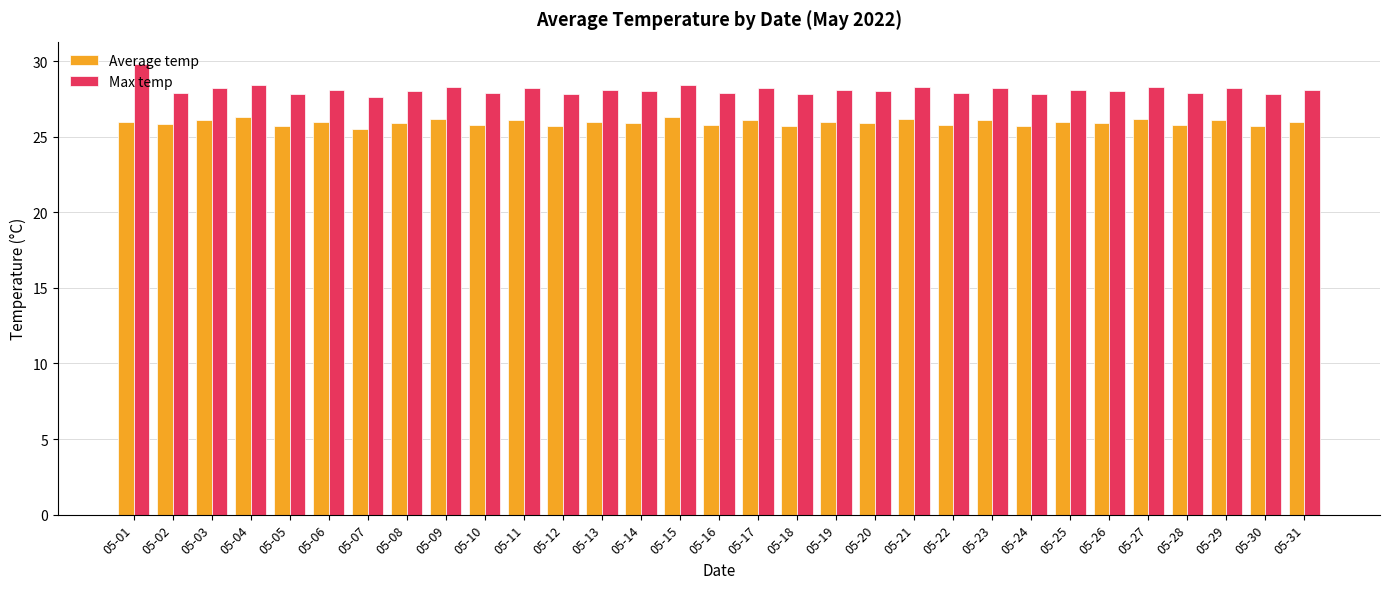

What are all the series names shown in the legend?

Average temp, Max temp